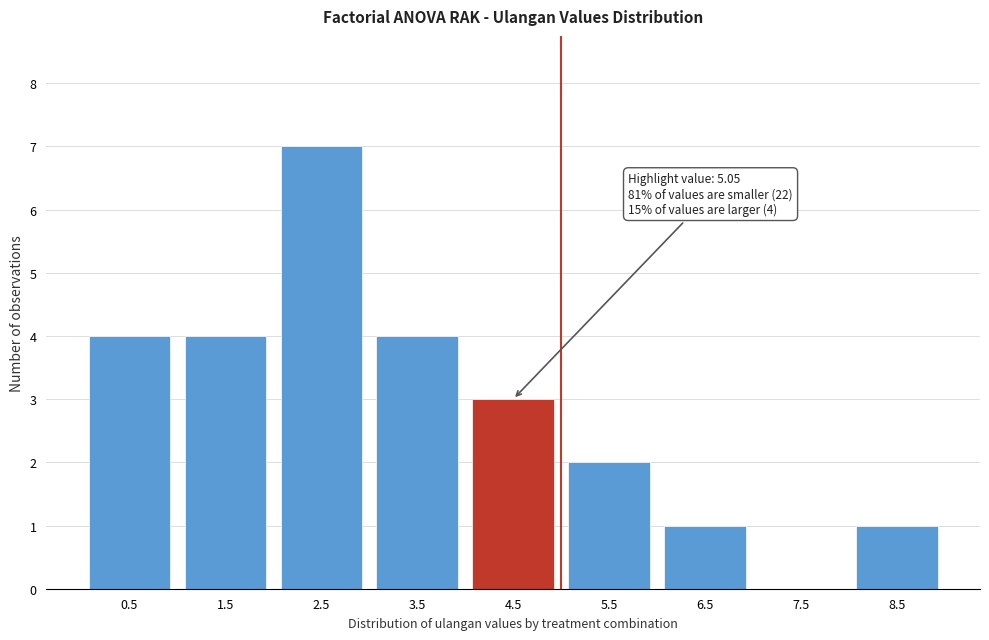

Reading left to right, what are all the values shown in this chart?

0.5=4	1.5=4	2.5=7	3.5=4	4.5=3	5.5=2	6.5=1	7.5=0	8.5=1